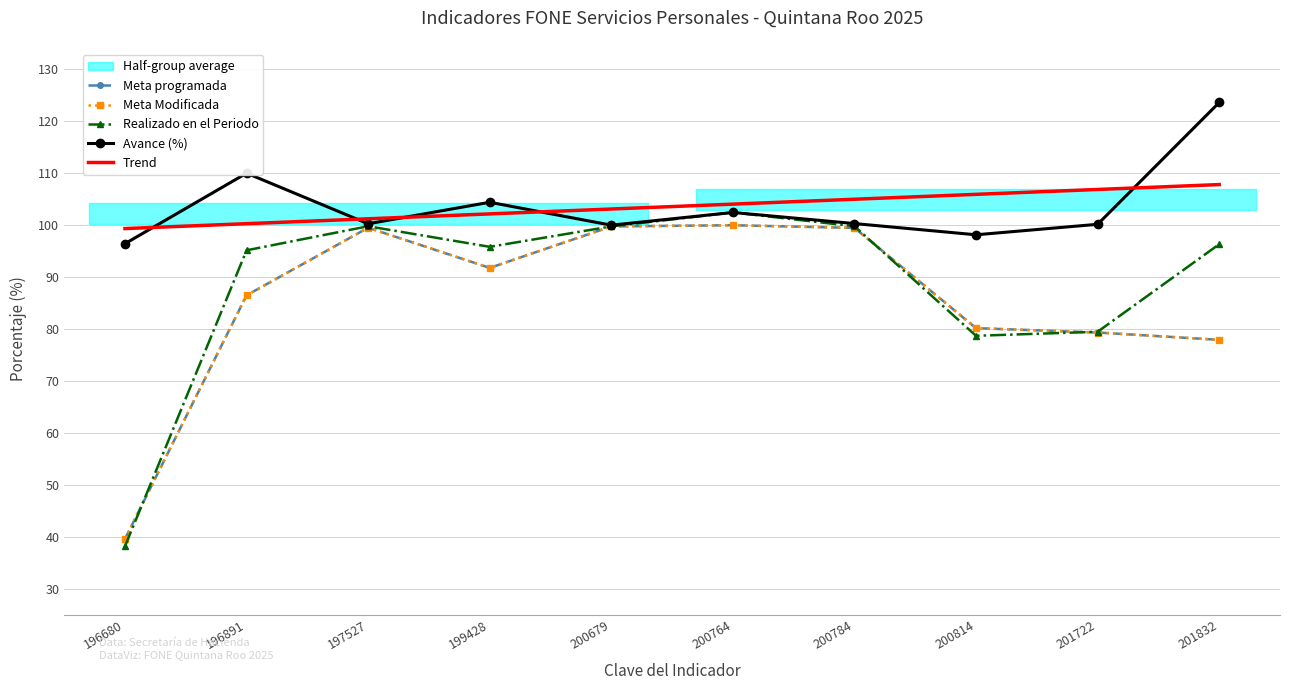

How many values in the Meta Modificada series exceed 91?

5